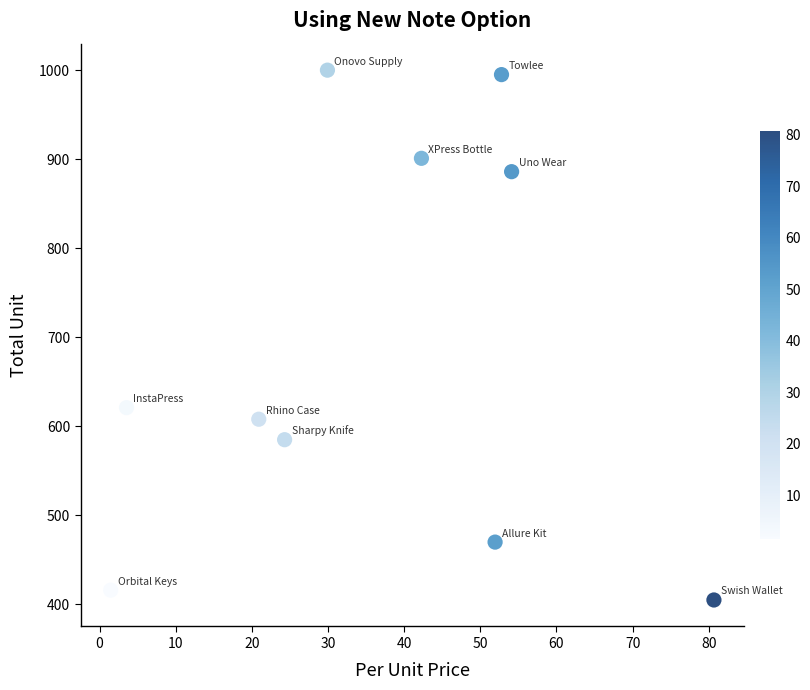

What Y value in the scatter plot is closest to 702?

621